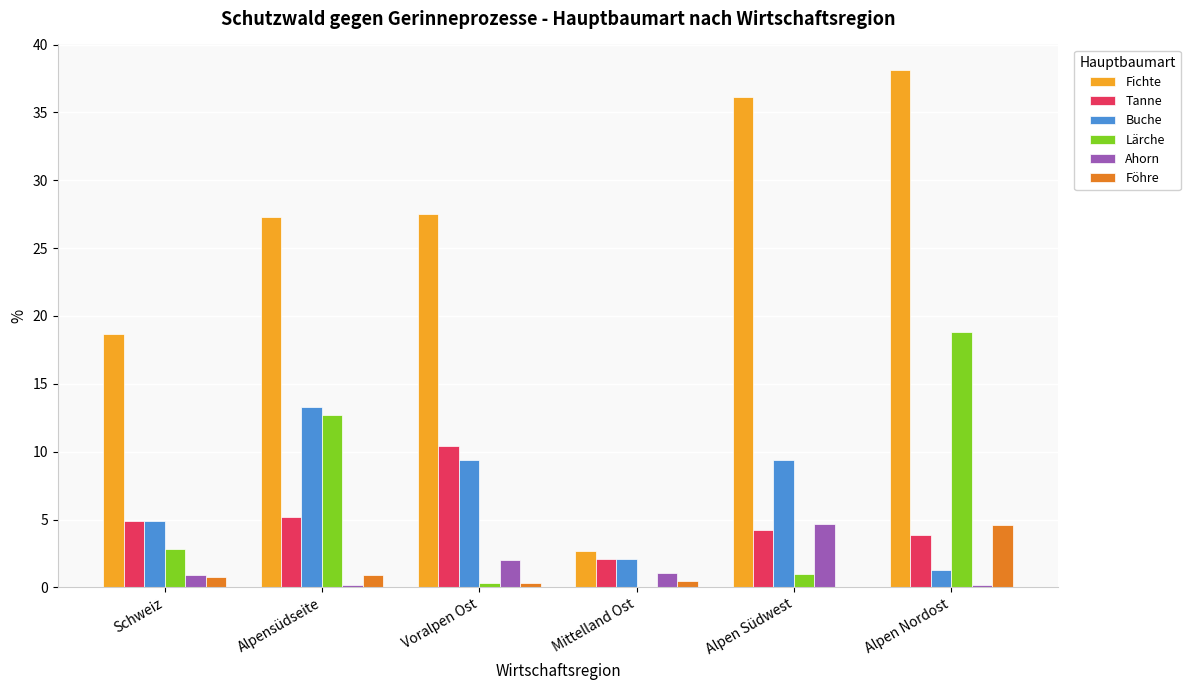

How many series are shown in this chart?

6